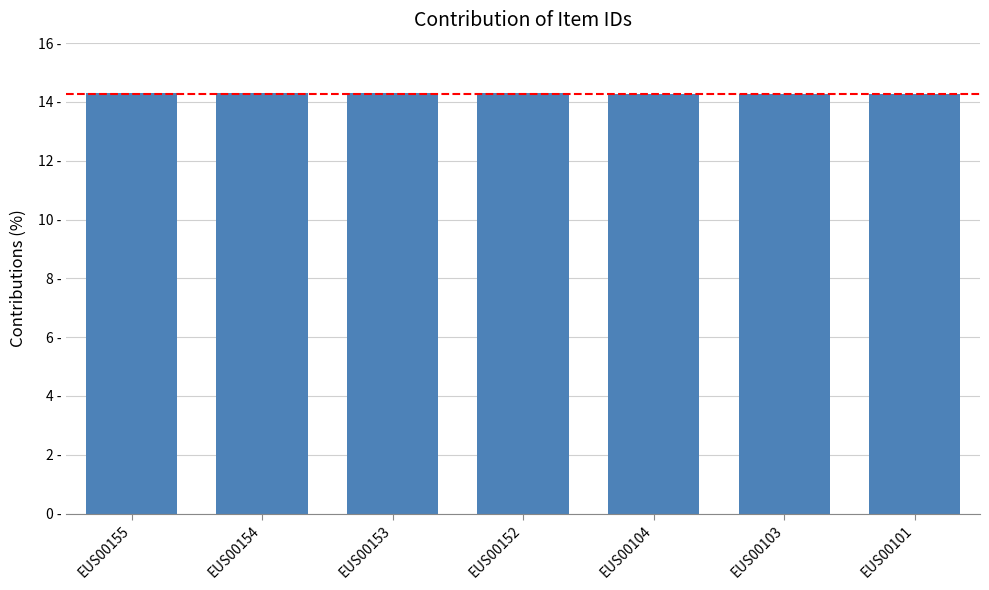

Does the chart contain any negative values?

No